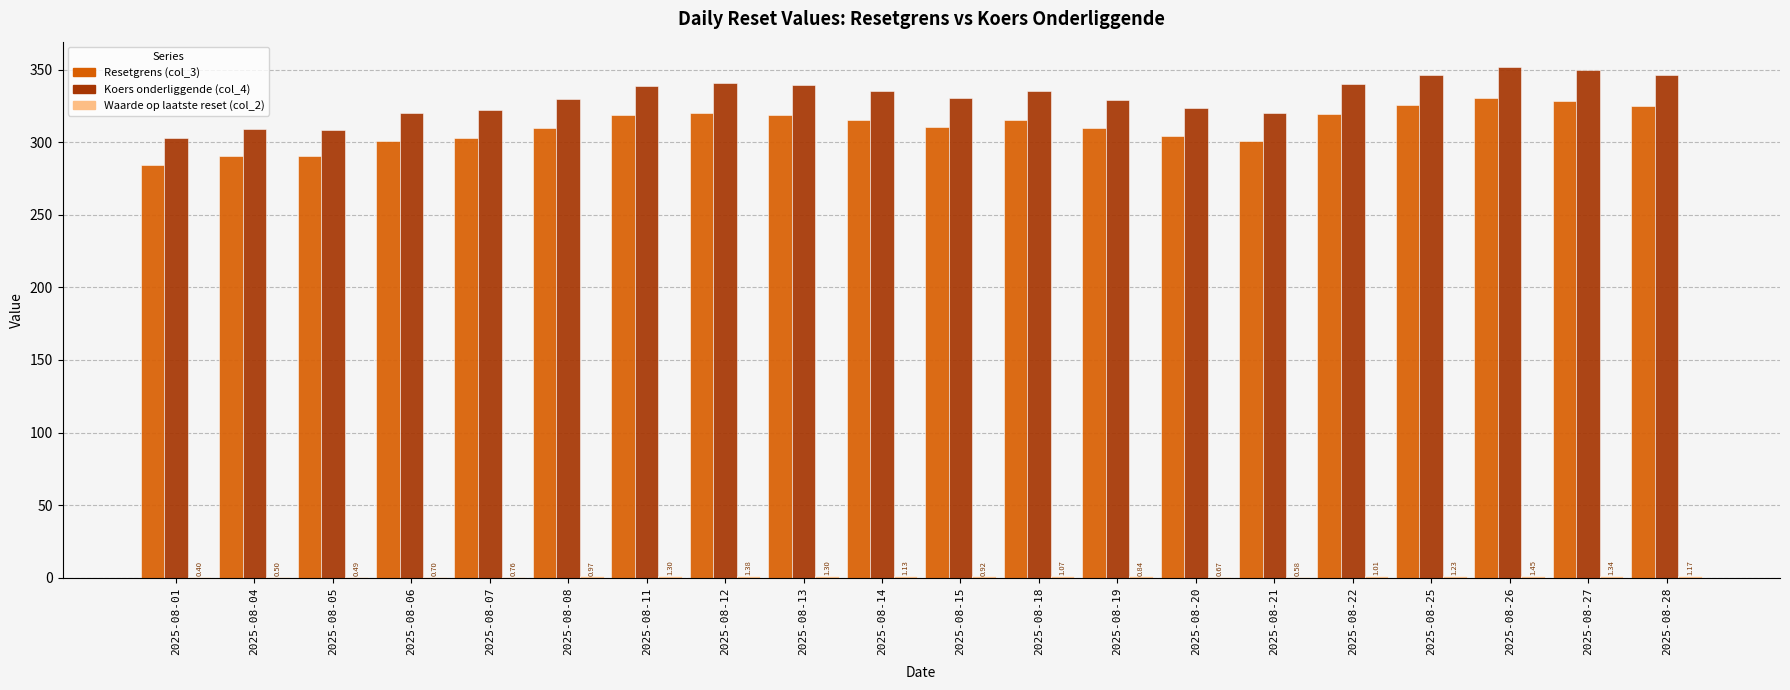

Are the bars horizontal?

No